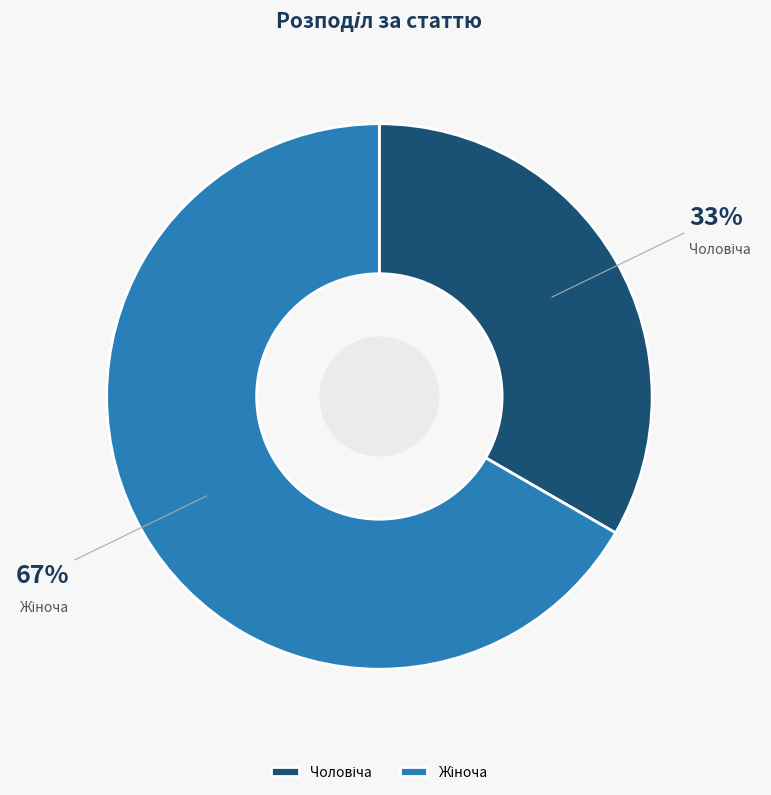

To the nearest percent, what is the average slice percentage?

50%